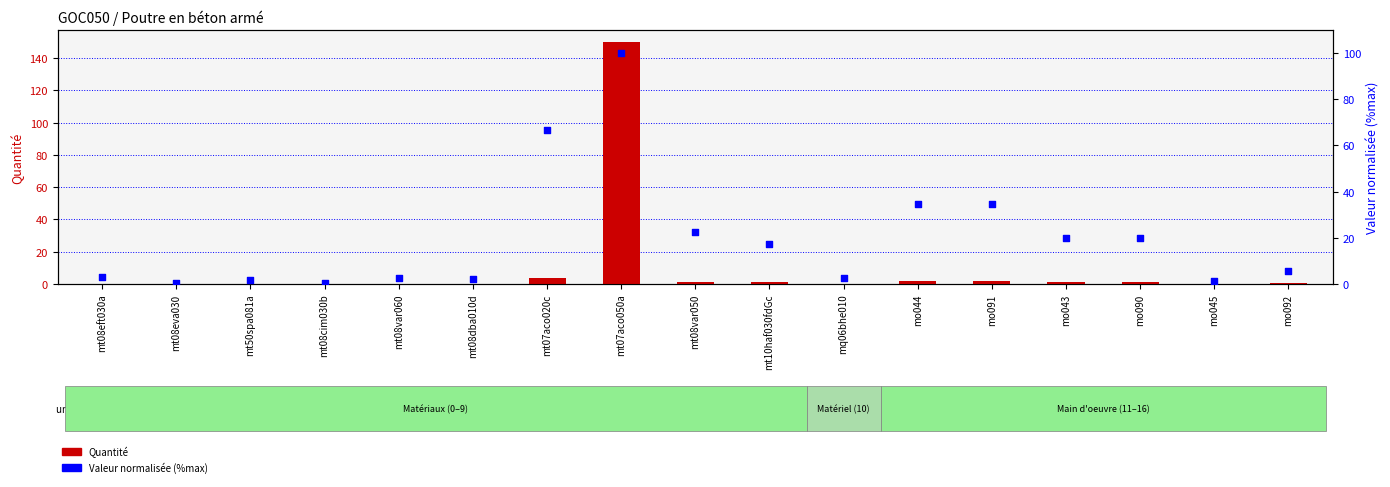

At how many categories does at least one series exceed 13?

8